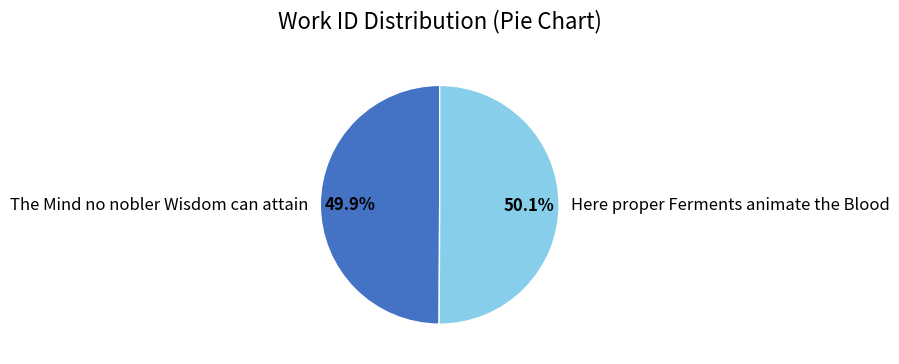

Count the number of slices in the pie.

2